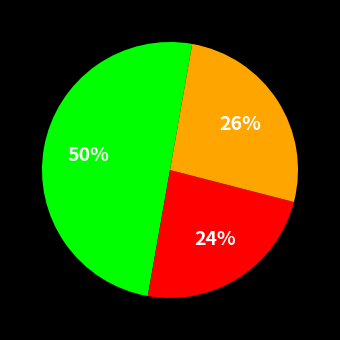

To the nearest percent, what is the difference between the largest and smallest slice percentages?

26%